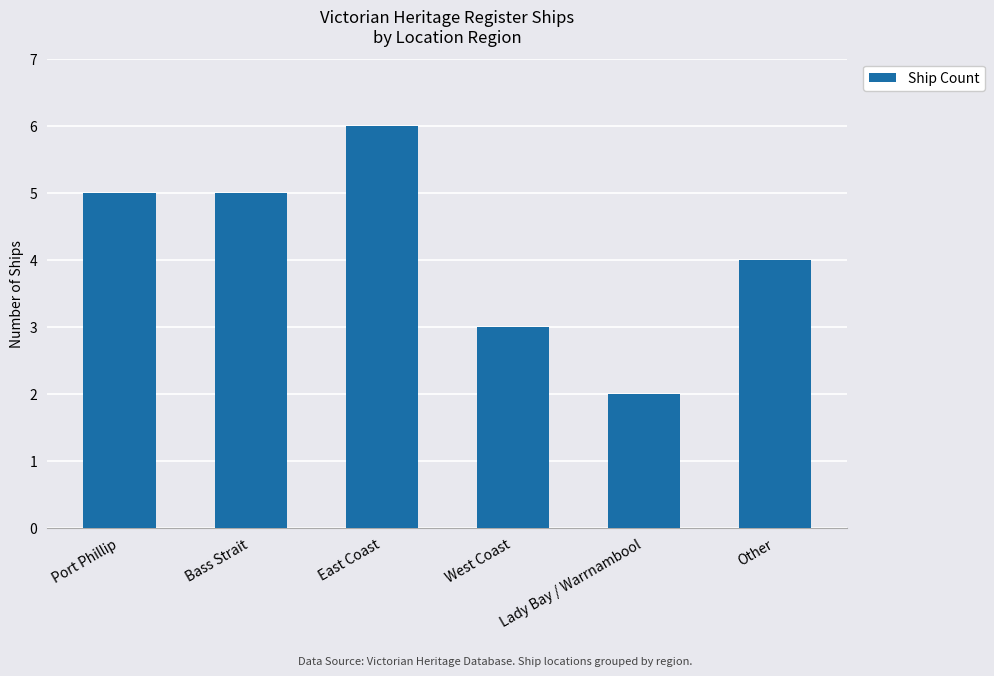

Reading left to right, transcribe all the data shown in this chart.

Port Phillip=5	Bass Strait=5	East Coast=6	West Coast=3	Lady Bay / Warrnambool=2	Other=4